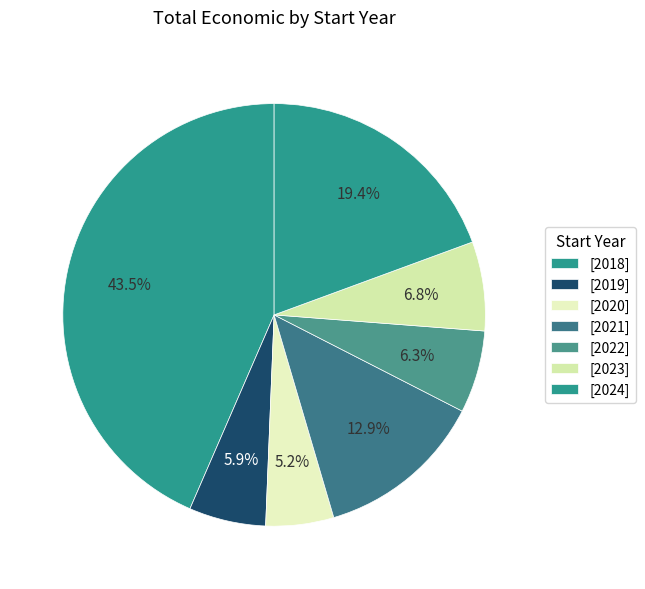

Which slice is the largest?

2018